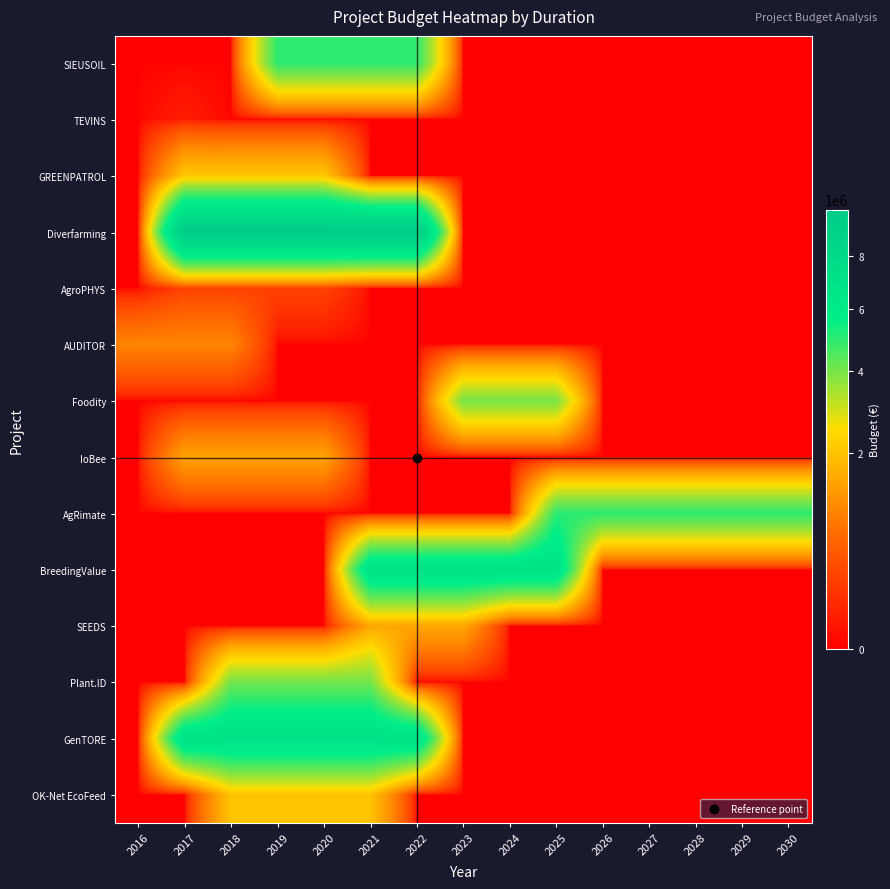

Which series has the widest spread of values?

Diverfarming